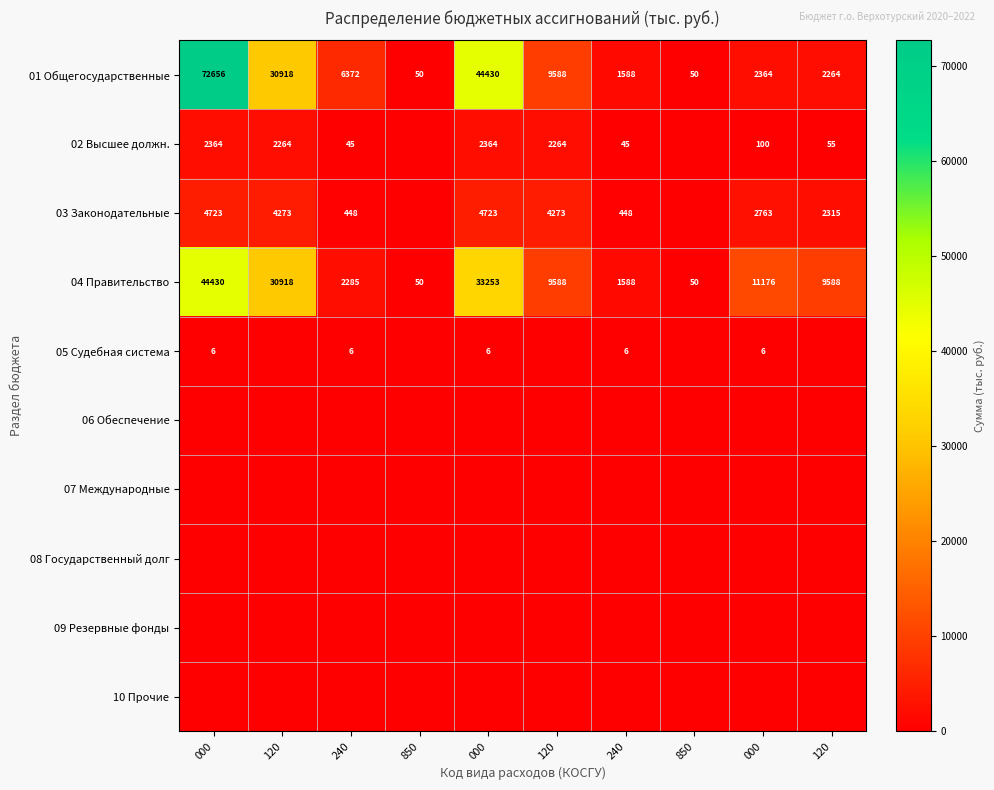

Is the value of 05 Судебная система at 120 greater than the value of 07 Международные at 120?

No